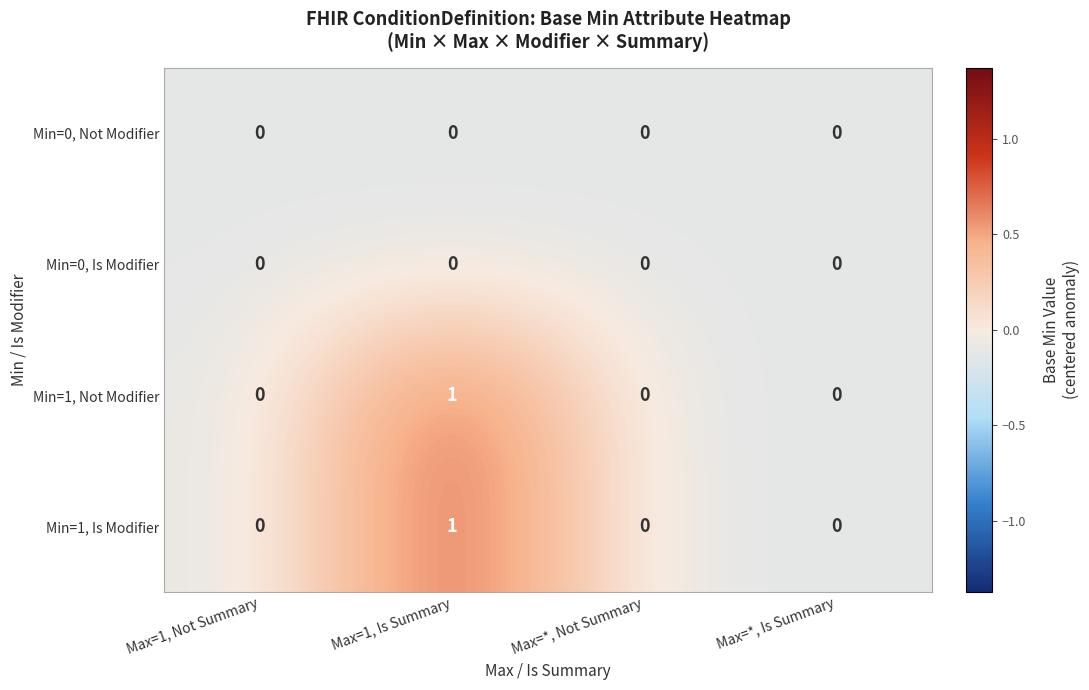

True or false: Min=0, Is Modifier has a value of 0 at Max=1, Is Summary.

True